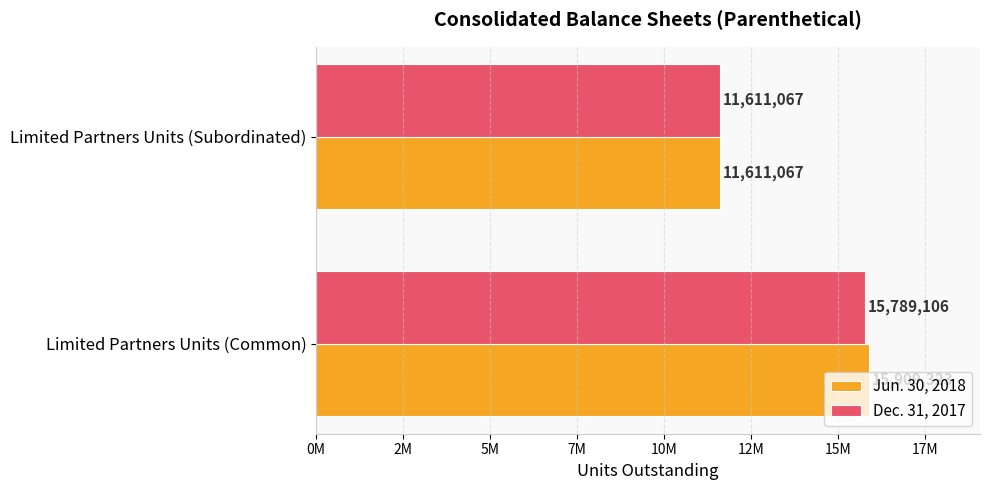

Are the bars horizontal?

Yes